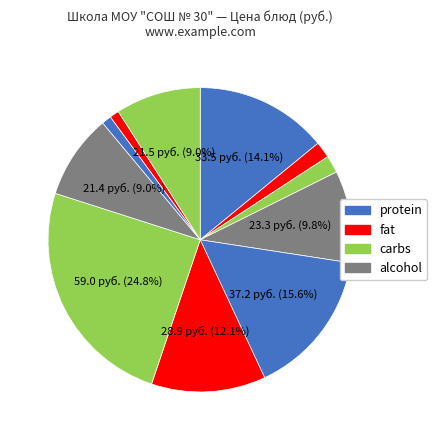

How many segments does this pie chart have?

11